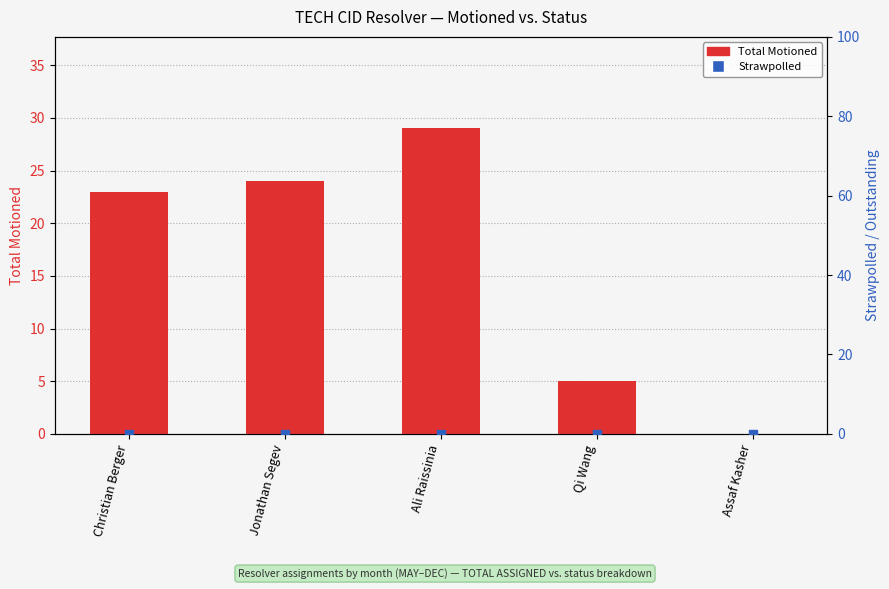

What is the total value across all series at Jonathan Segev?

24